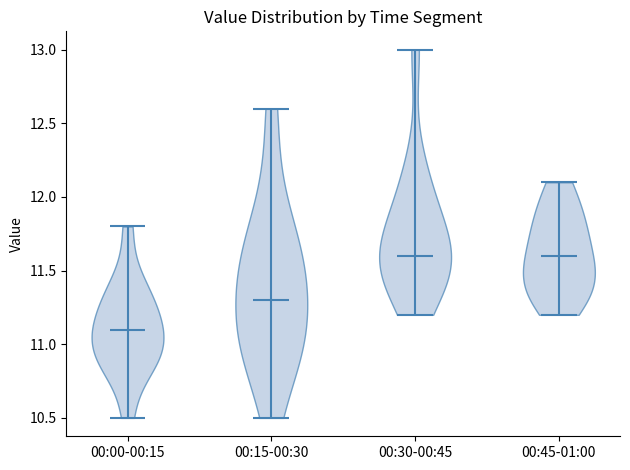

Reading left to right, read every violin against the y-axis: where its median line is, and the lowest and highest points it reaches. The values are not printed on the chart, so give them approximately, as read against the axis.

00:00-00:15: median line 11.1, lowest point 10.5, highest point 11.8
00:15-00:30: median line 11.3, lowest point 10.5, highest point 12.6
00:30-00:45: median line 11.6, lowest point 11.2, highest point 13.0
00:45-01:00: median line 11.6, lowest point 11.2, highest point 12.1